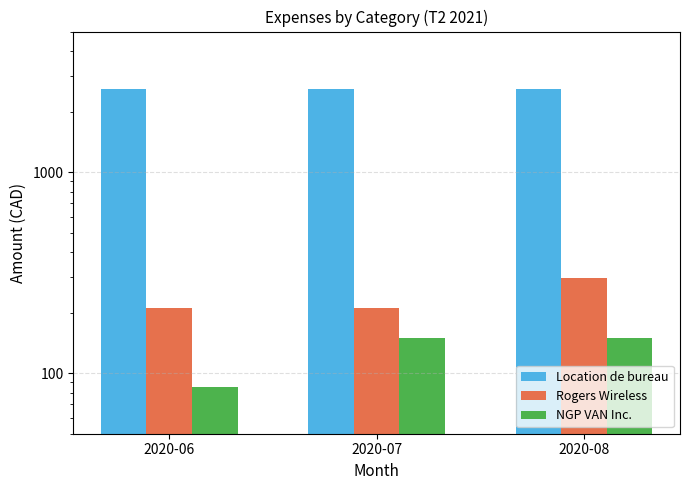

At which category does the chart reach its peak across all series?

2020-06